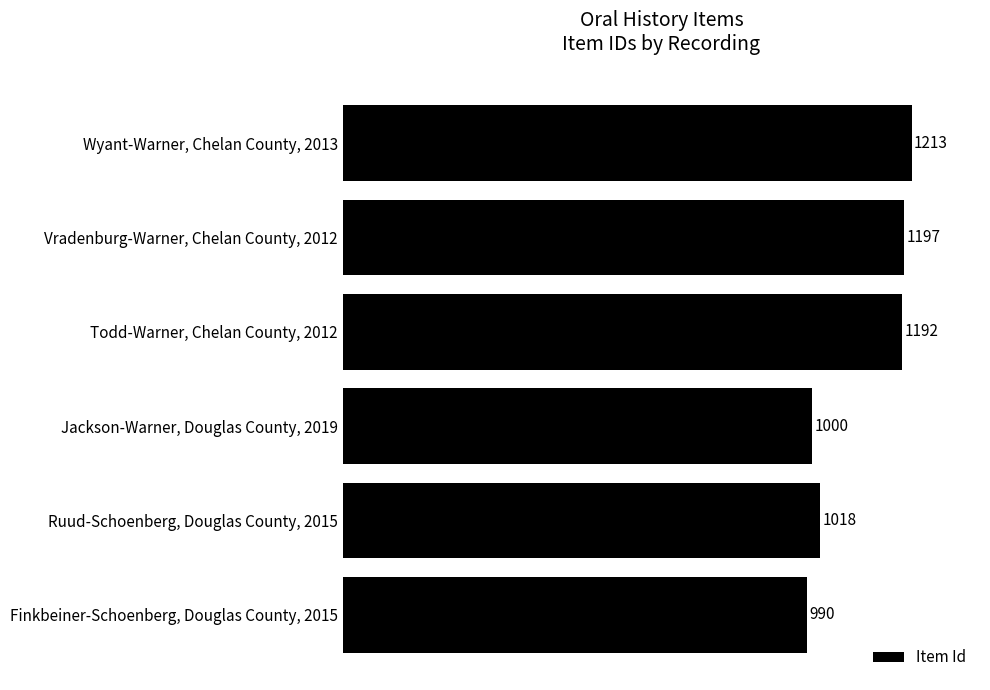

List the labels in order of value, smallest first.

Finkbeiner-Schoenberg, Douglas County, 2015, Jackson-Warner, Douglas County, 2019, Ruud-Schoenberg, Douglas County, 2015, Todd-Warner, Chelan County, 2012, Vradenburg-Warner, Chelan County, 2012, Wyant-Warner, Chelan County, 2013